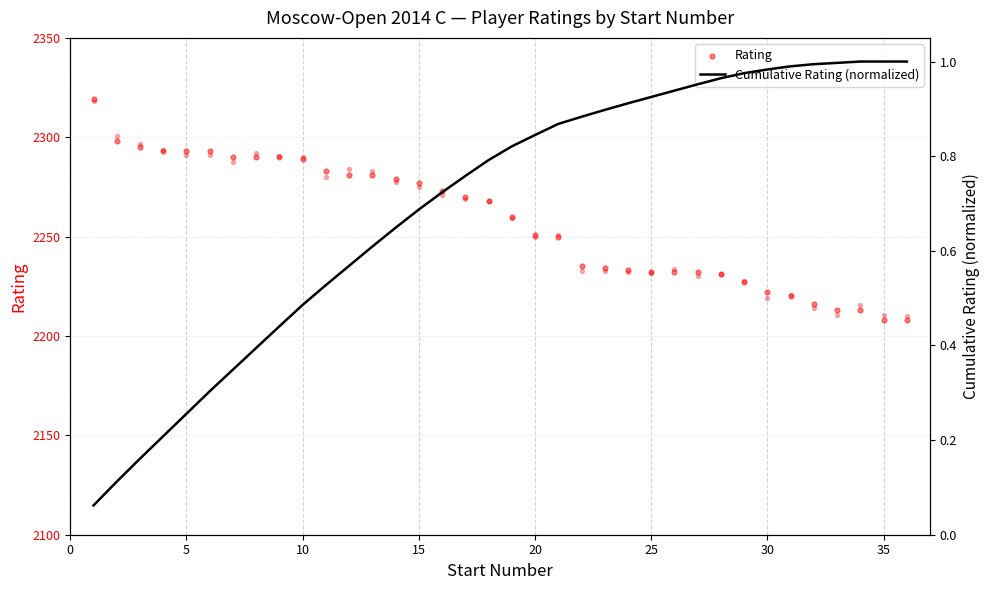

At how many categories does at least one series exceed 1564?

36